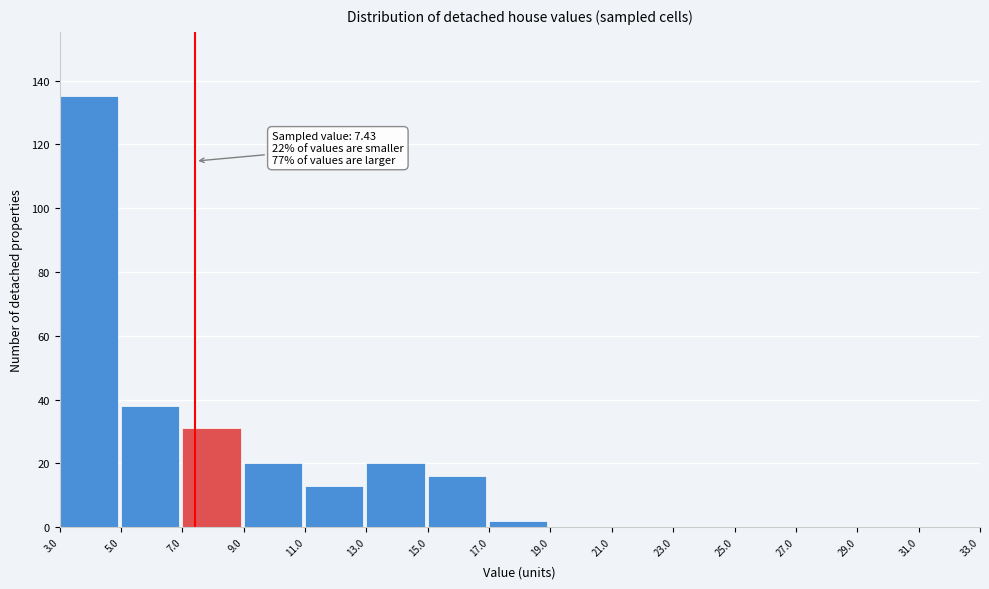

Over which range of the x-axis is the bar tallest?

3.0 to 5.0